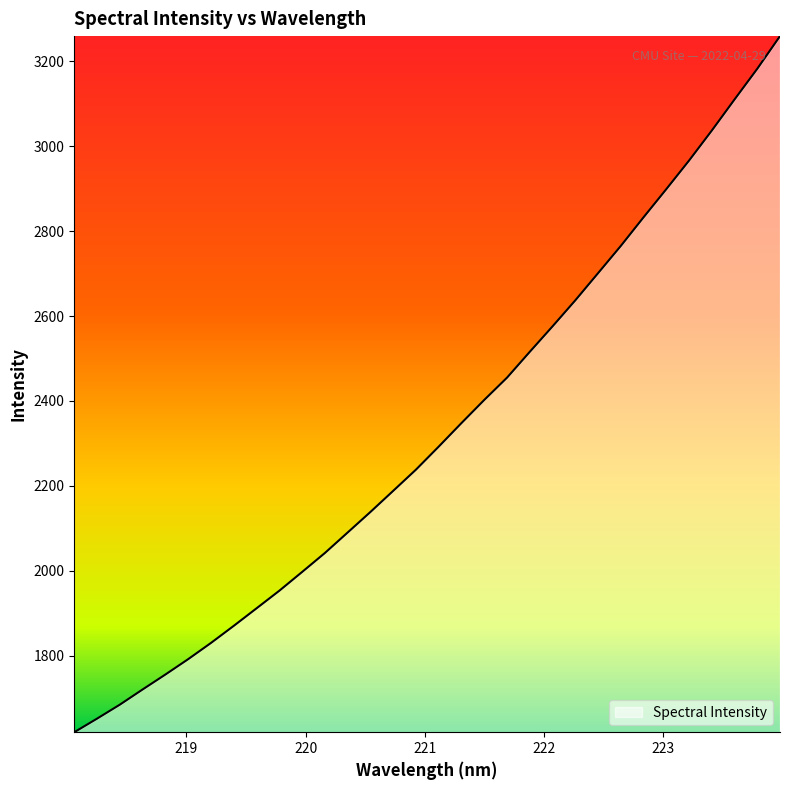

What is the difference between the second highest and second lowest values?

1531.0